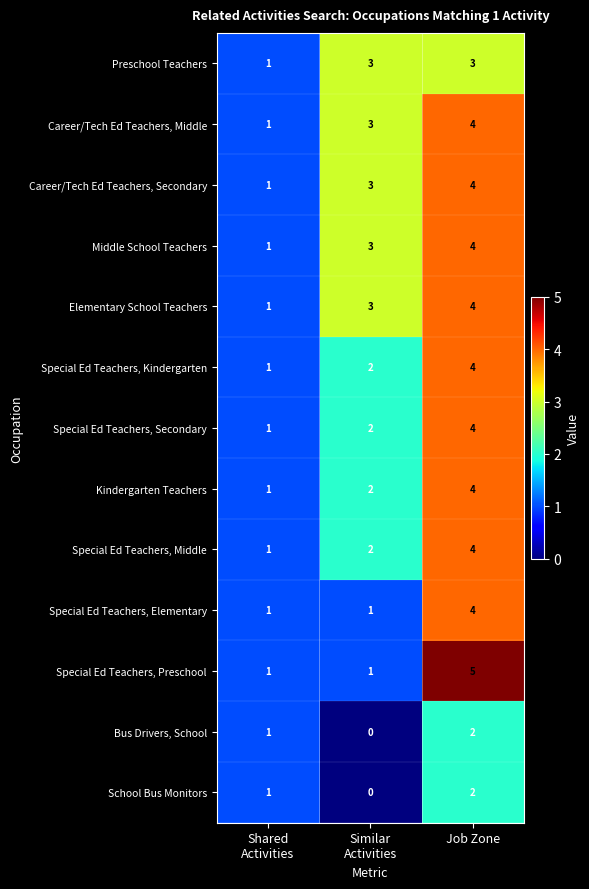

What is the spread (max minus min) of values at Similar
Activities?

3